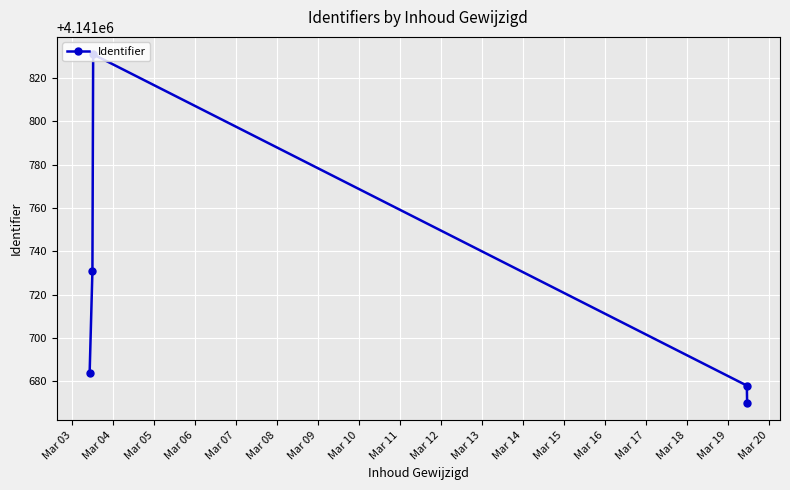

What is the difference between the second highest and second lowest values?

53